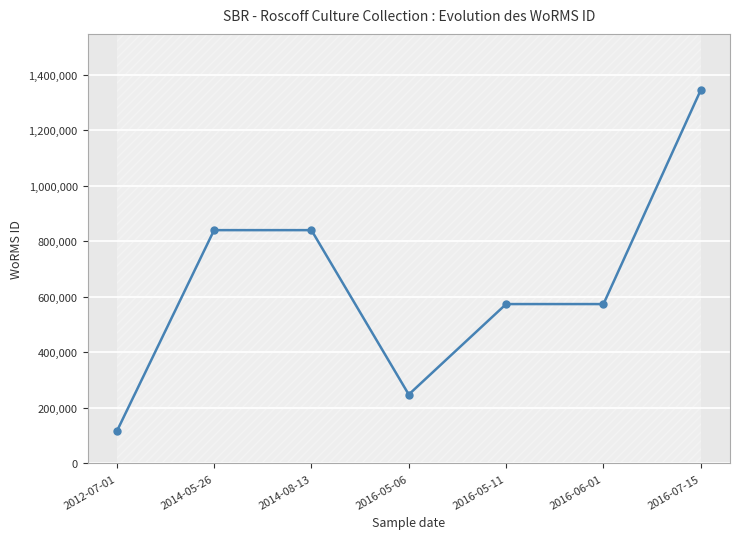

What is the difference between the maximum and second lowest values?

1096924